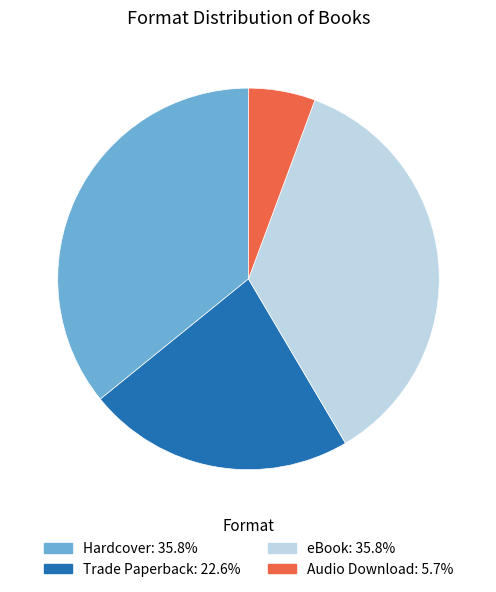

Which has a higher value, Audio Download or Hardcover?

Hardcover